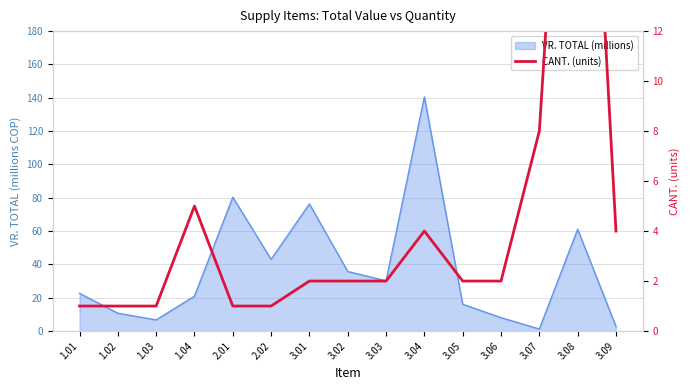

Reading left to right, extract all data points from this chart.

1.01=1	1.02=1	1.03=1	1.04=5	2.01=1	2.02=1	3.01=2	3.02=2	3.03=2	3.04=4	3.05=2	3.06=2	3.07=8	3.08=32	3.09=4